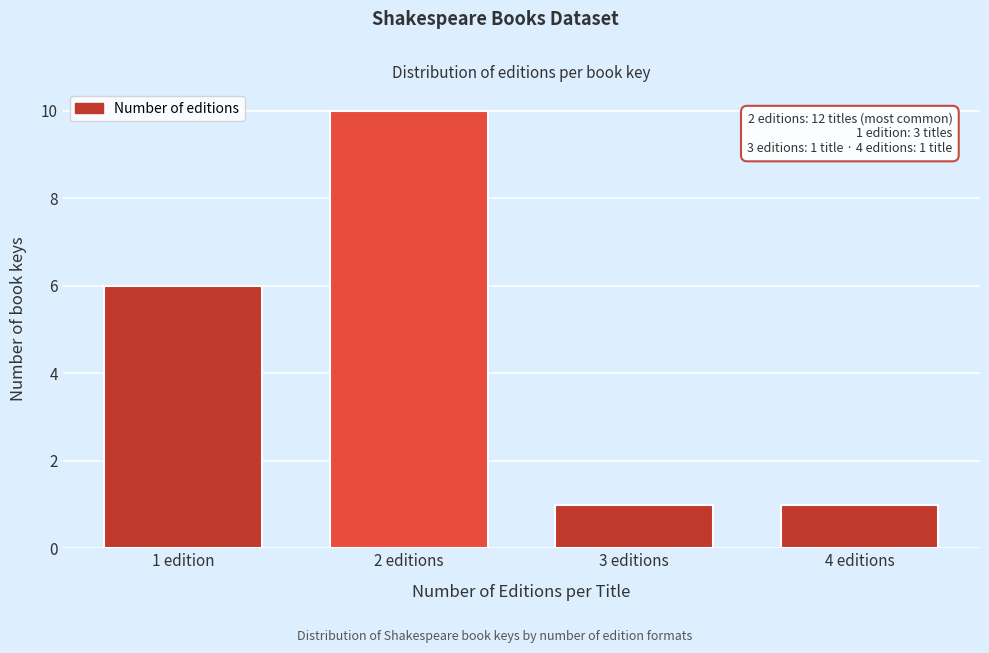

Reading right to left, transcribe all the data shown in this chart.

4 editions=1	3 editions=1	2 editions=10	1 edition=6